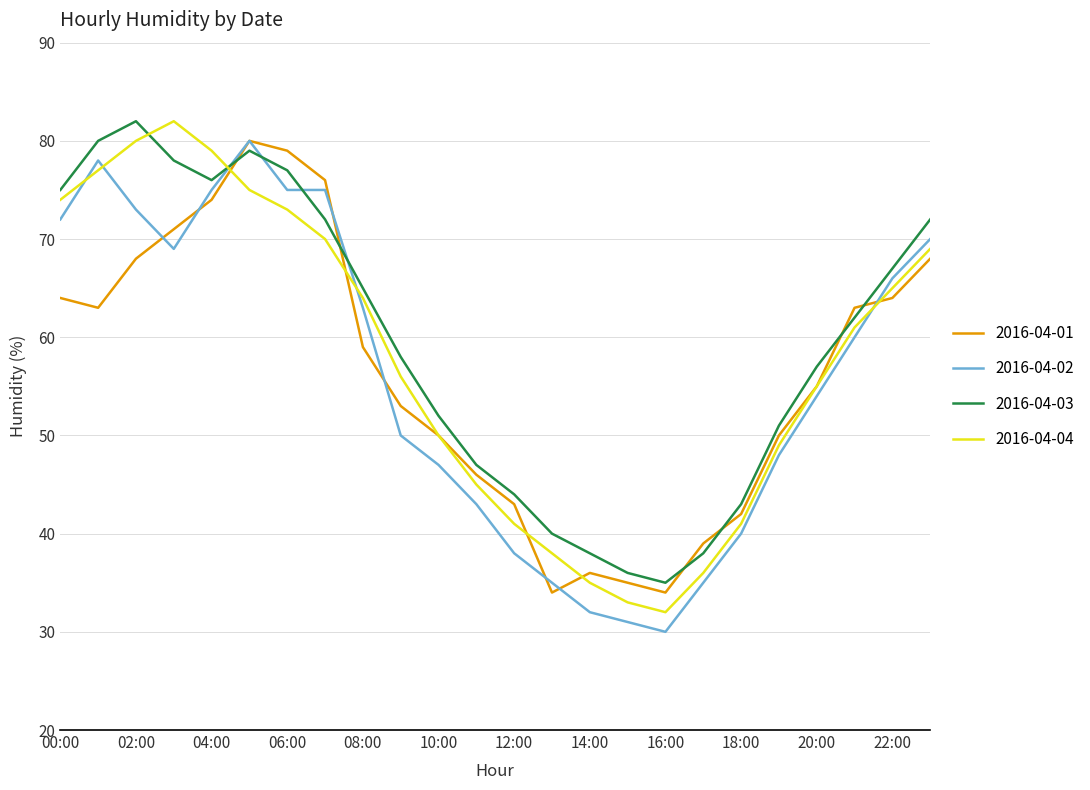

True or false: 2016-04-04 and 2016-04-03 intersect in this chart.

True